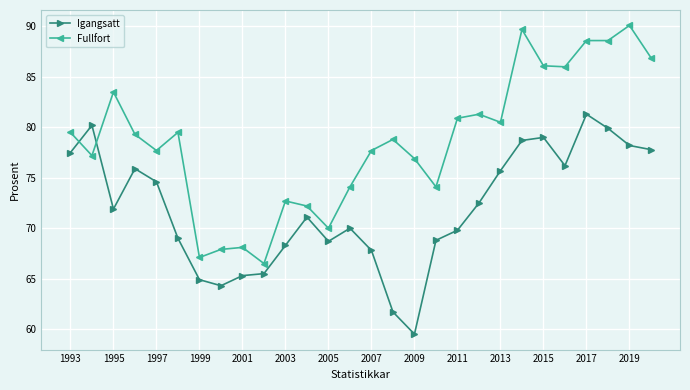

What is the average value of the Fullfort series?

78.6